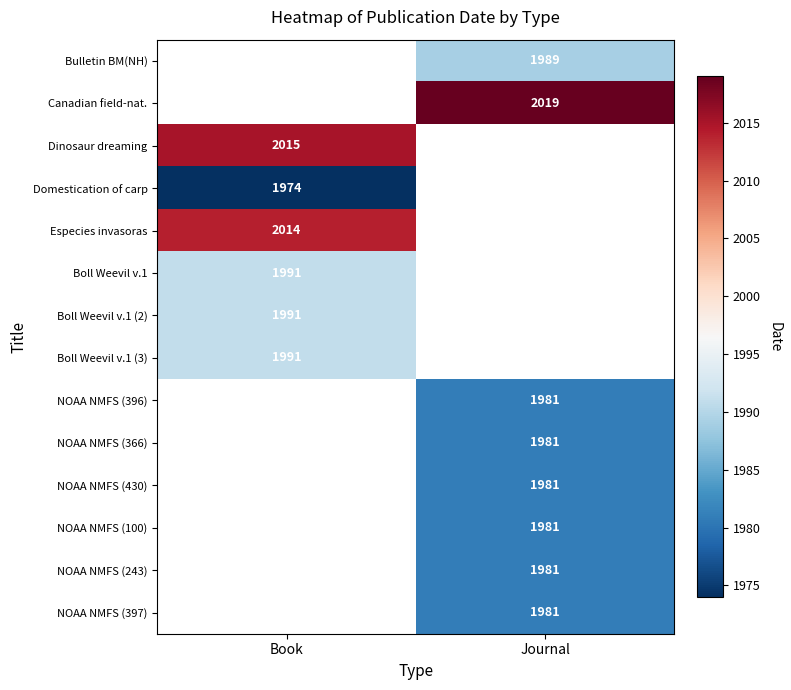

True or false: Especies invasoras has a value of 2014 at Book.

True